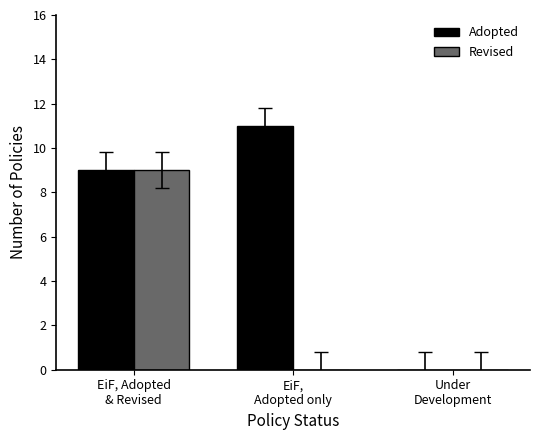

Is it true that Revised equals 16 at EiF, Adopted
& Revised?

False